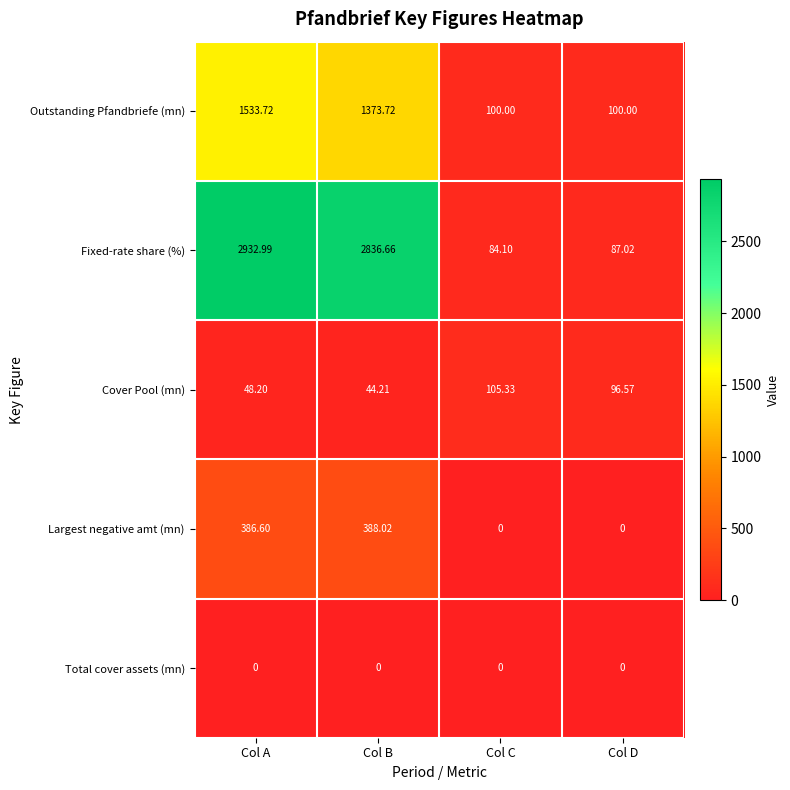

At which label does Outstanding Pfandbriefe (mn) first exceed 1373?

Col A